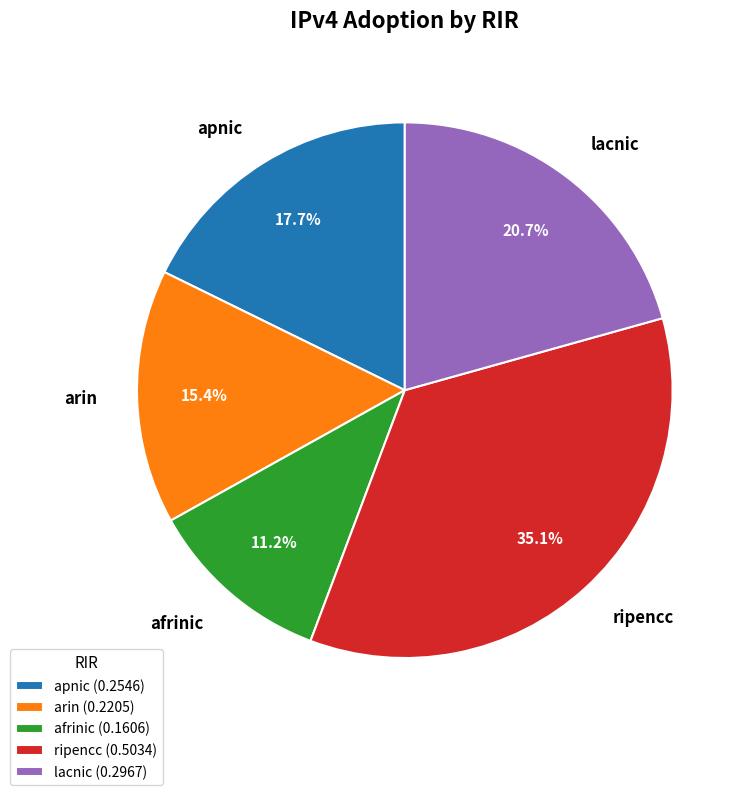

Is the sum of afrinic and lacnic greater than half?

No